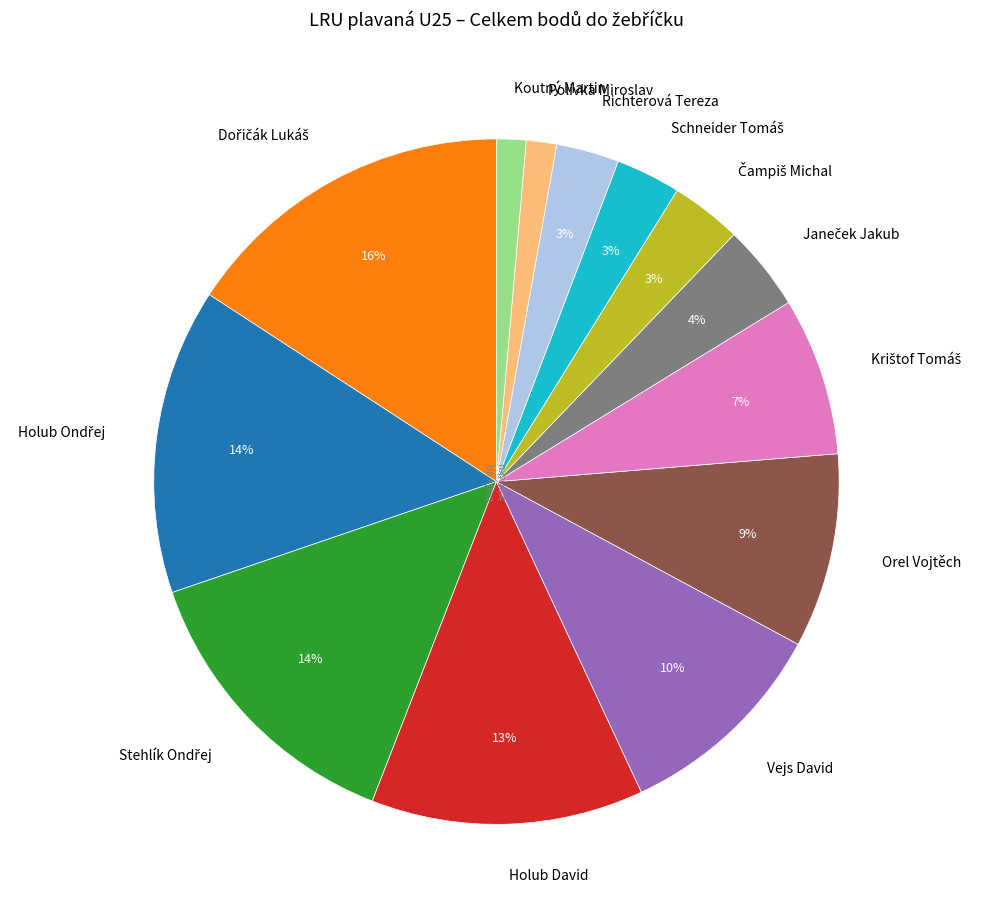

Is it true that Vejs David is 10% of the pie?

True